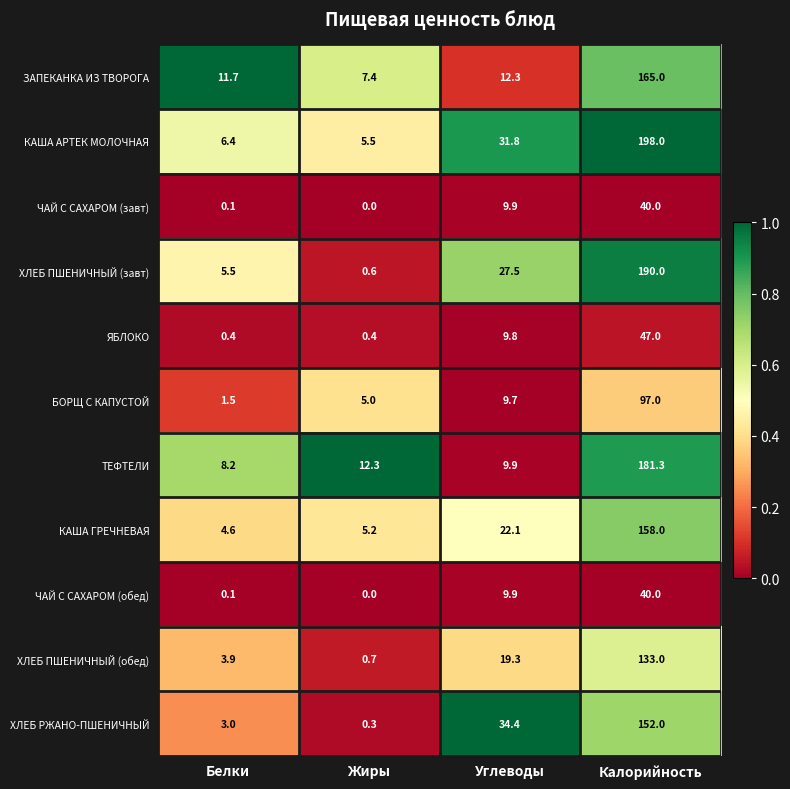

The ЯБЛОКО series shows 0.4 at Жиры. True or false?

True